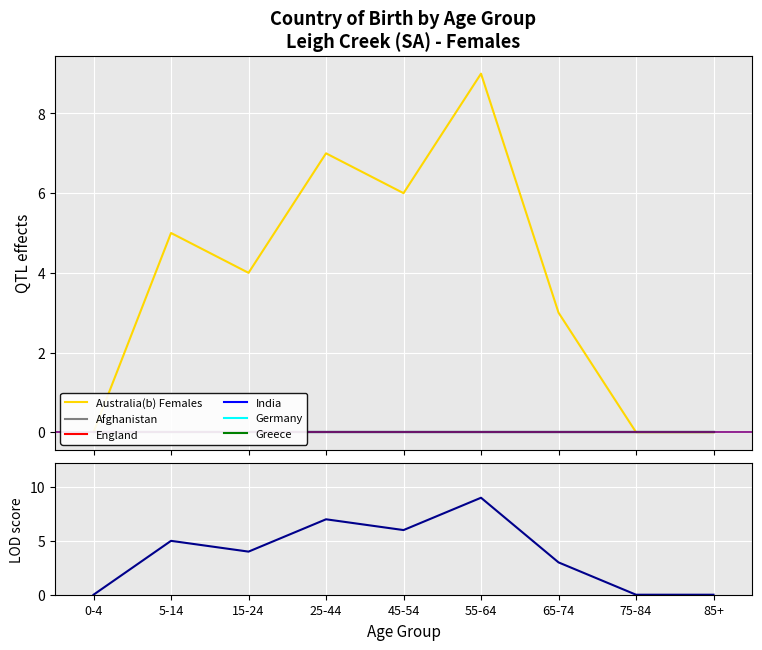

True or false: Greece and Afghanistan cross at least once.

False